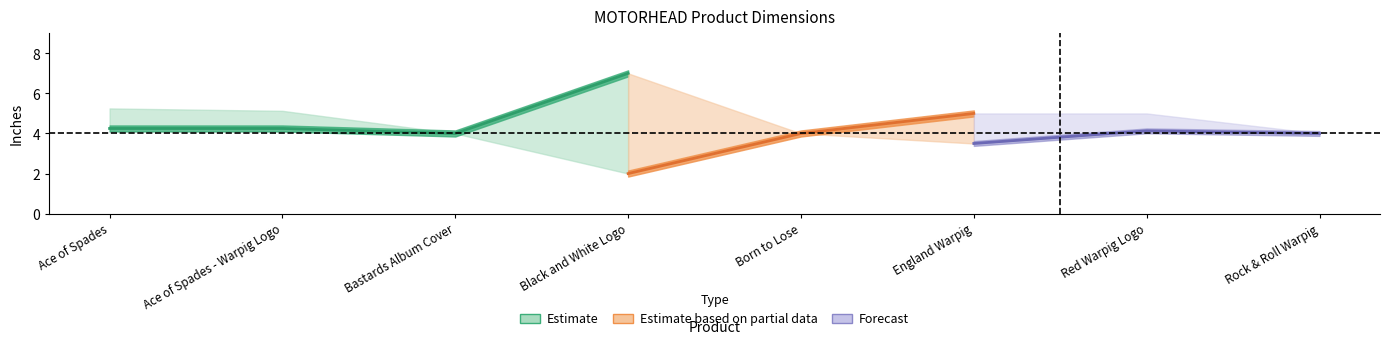

At which label does WIDTH first exceed 4?

Ace of Spades